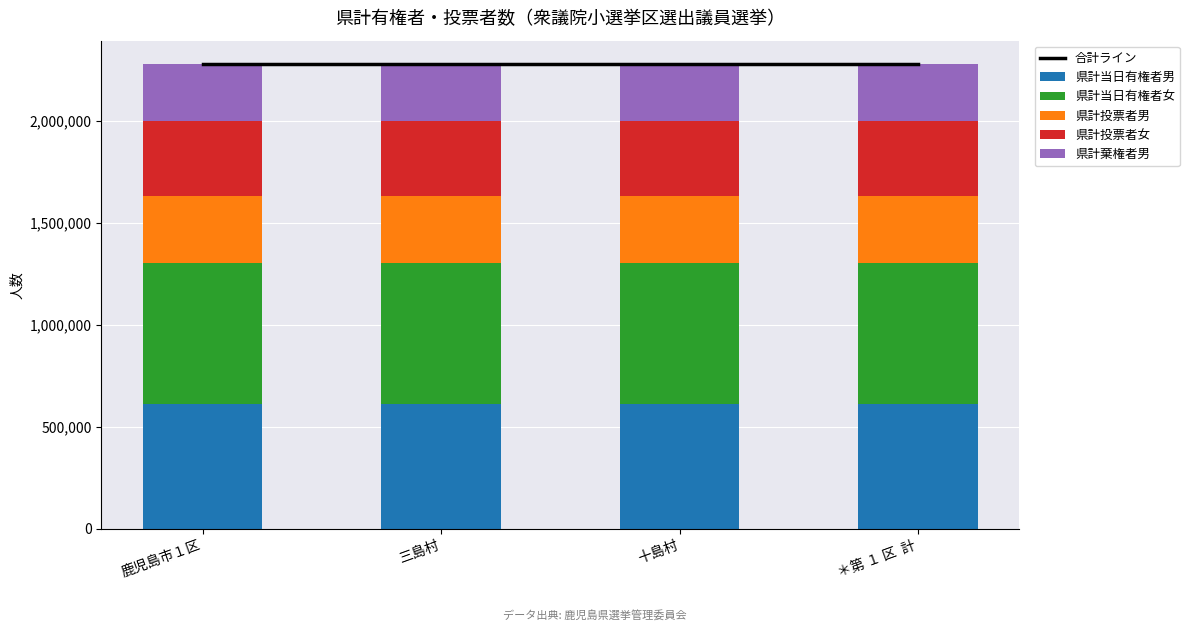

How many groups of bars are there?

4